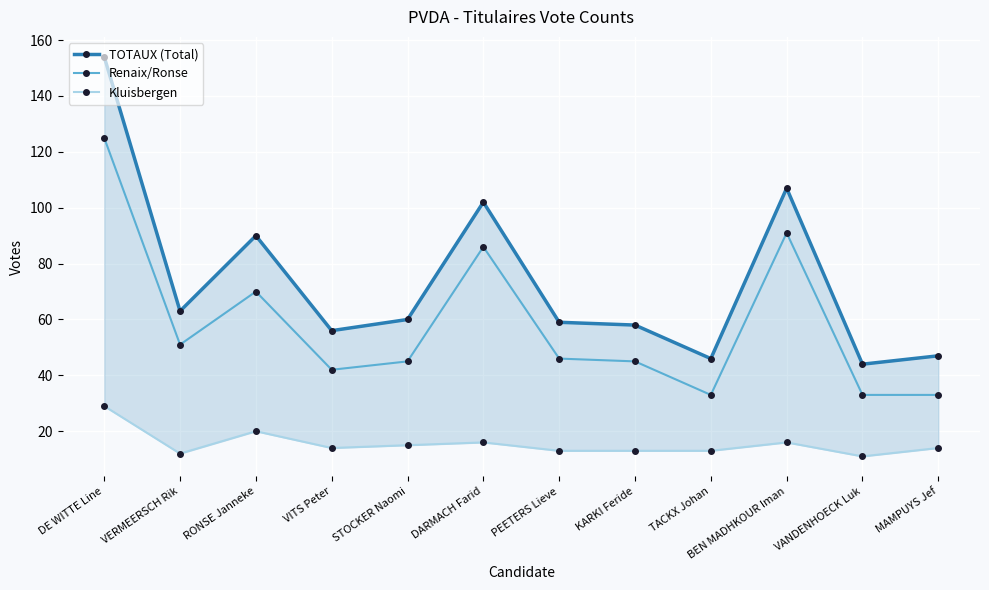

What is the difference between the Renaix/Ronse values at KARKI Feride and MAMPUYS Jef?

12